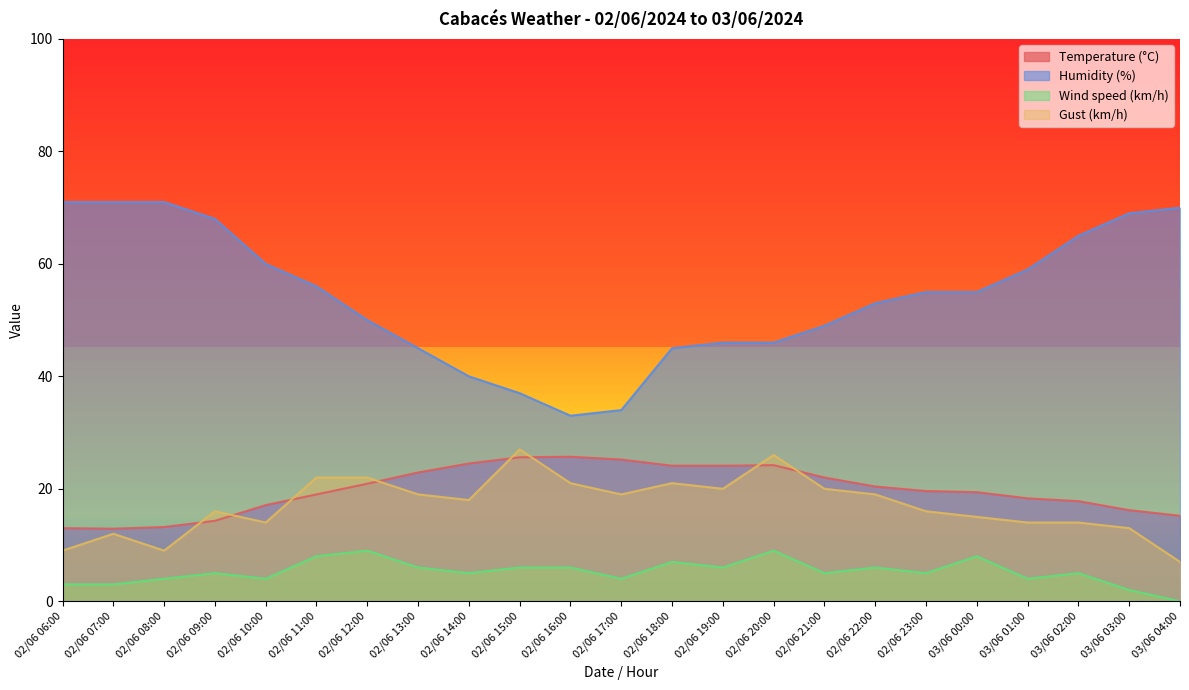

At which label does Wind speed (km/h) reach its peak?

02/06 12:00